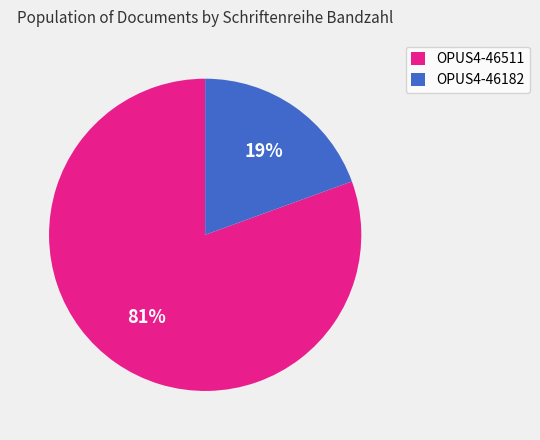

To the nearest percent, what is the combined percentage of OPUS4-46182 and OPUS4-46511?

100%